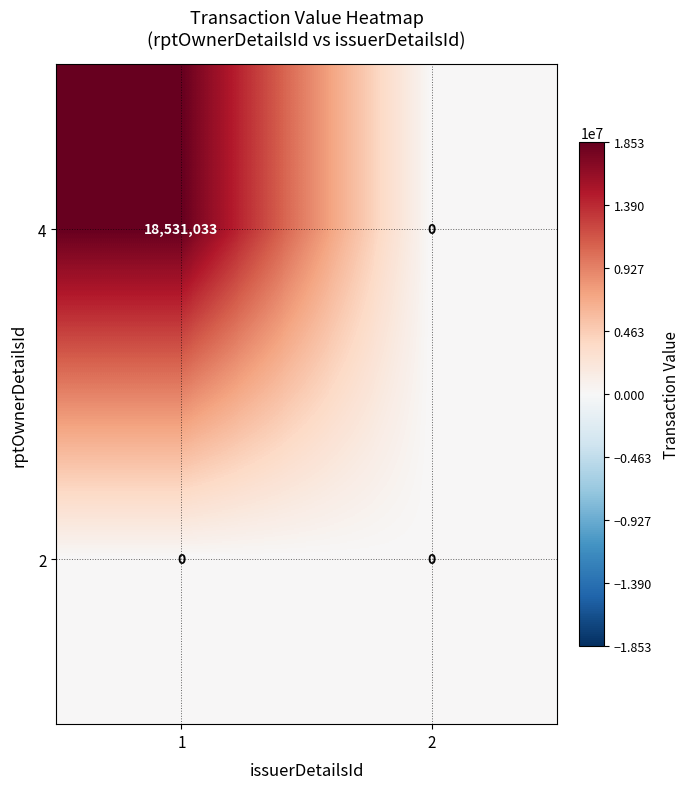

The value of 2 at 2 is 0. True or false?

True